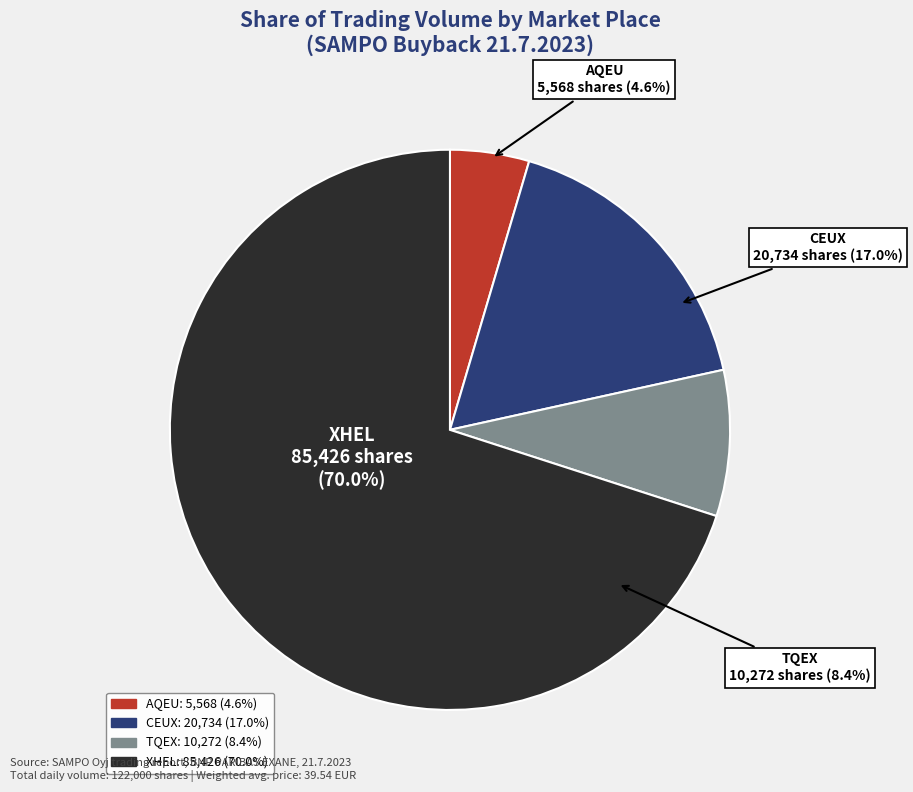

What is the total percentage of AQEU and CEUX?

21.6%